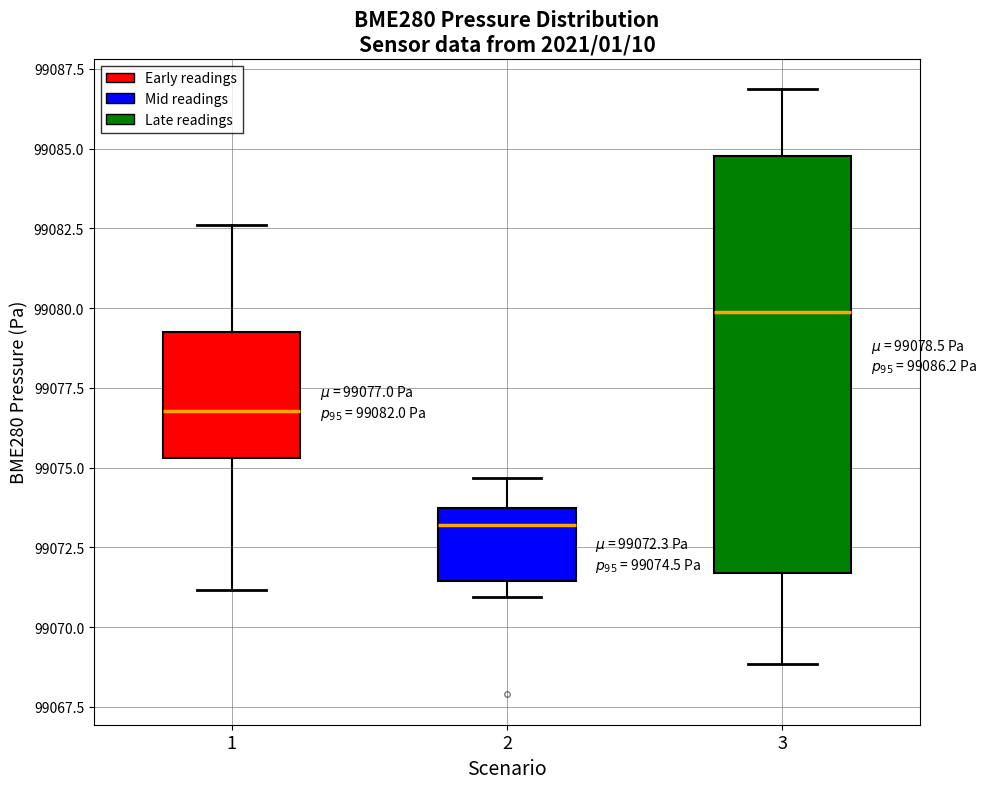

Comparing the boxes themselves (not the whiskers), which one is the tallest?

3